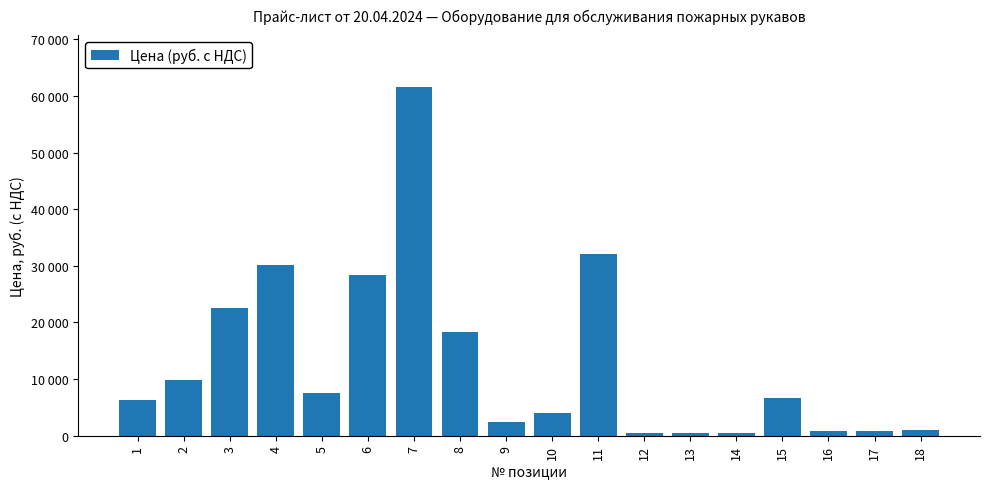

Where does the data first go above 6688?

2